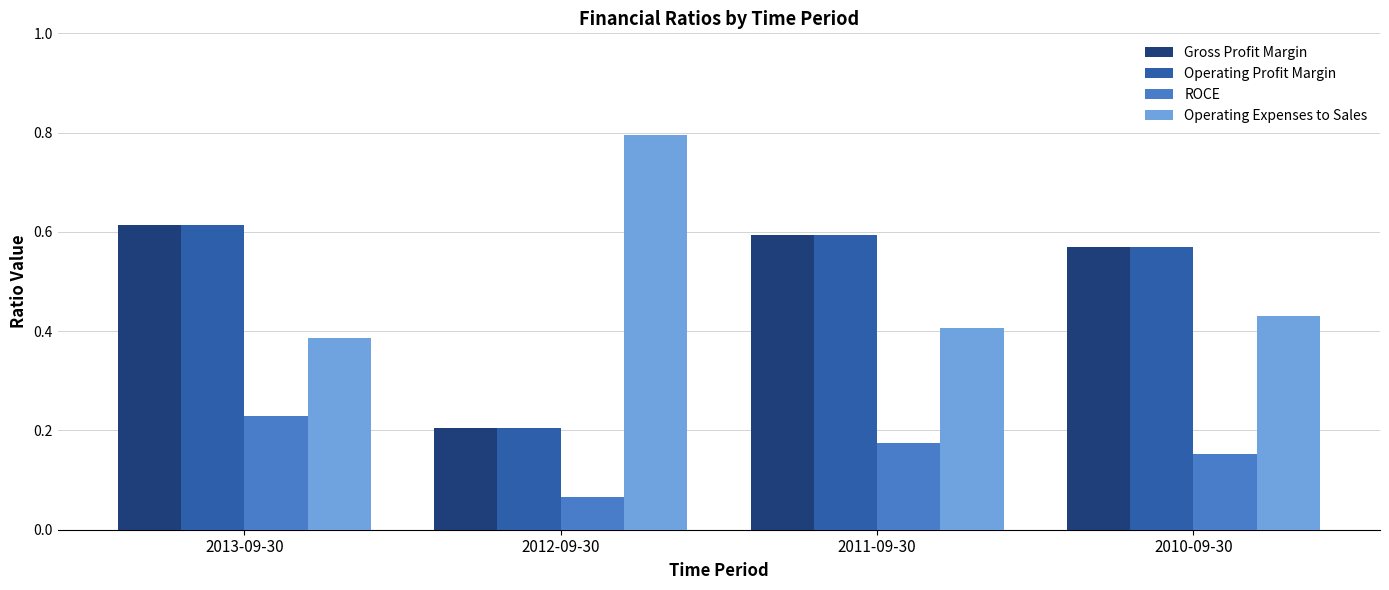

What is the sum of all Operating Profit Margin values?

2.0